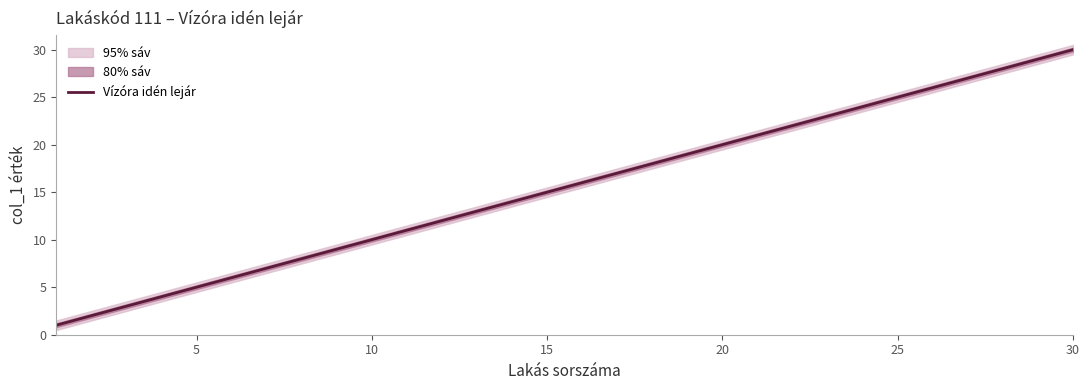

At which label does Vízóra idén lejár reach its peak?

30